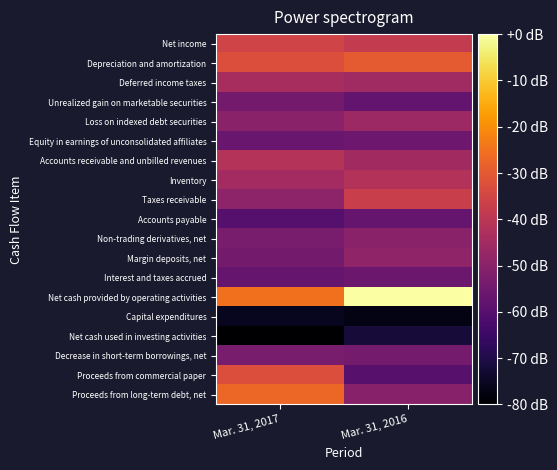

What is the minimum value shown in the chart?

-80.0